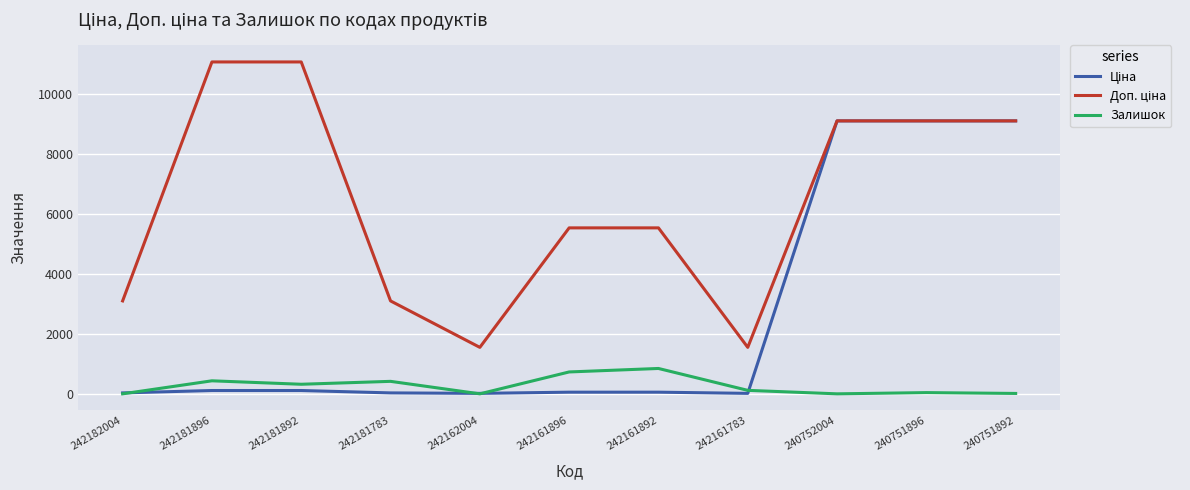

What is the maximum value for Залишок?

845.0